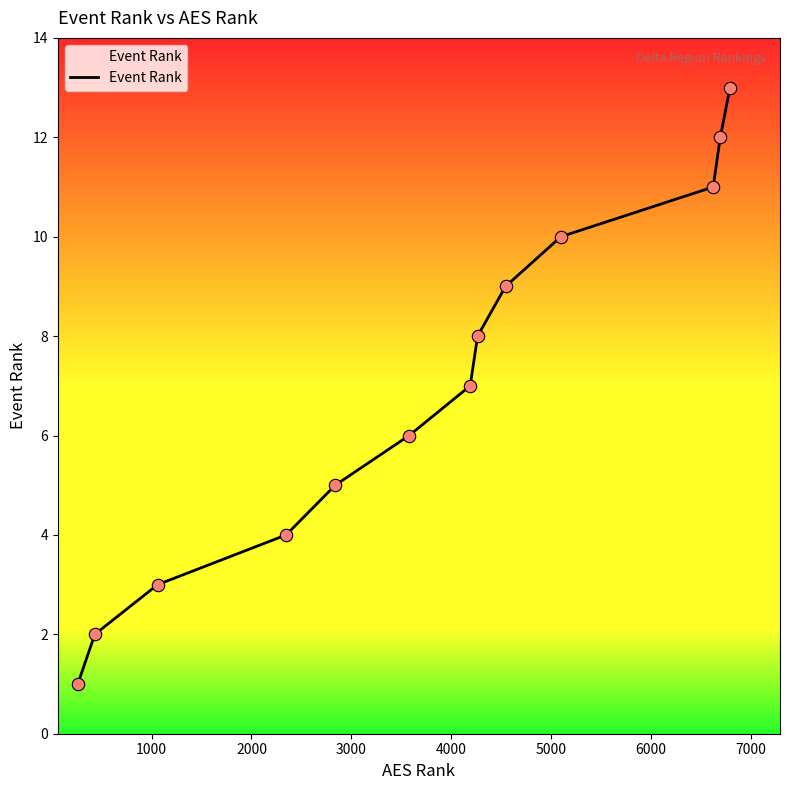

What is the greatest value displayed?

13